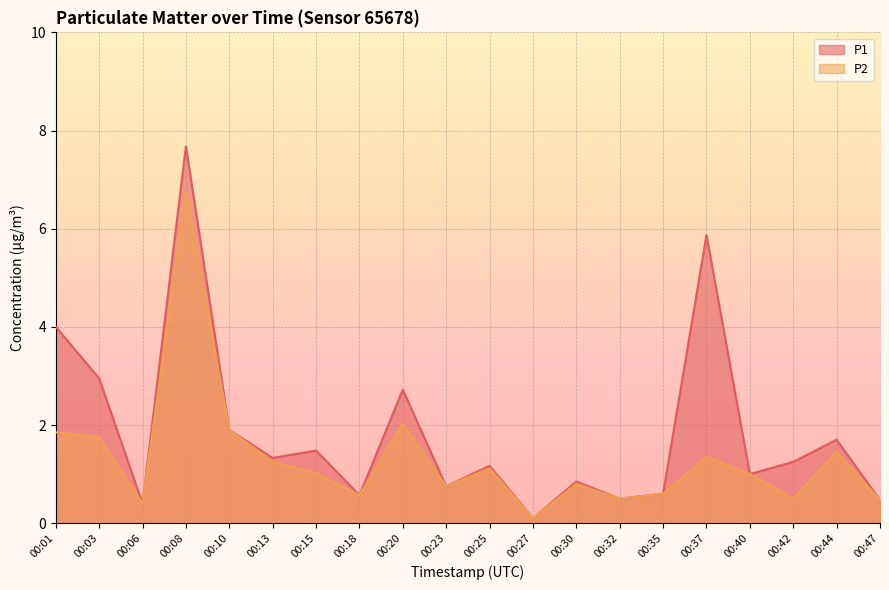

What is the sum of all P2 values?

26.2